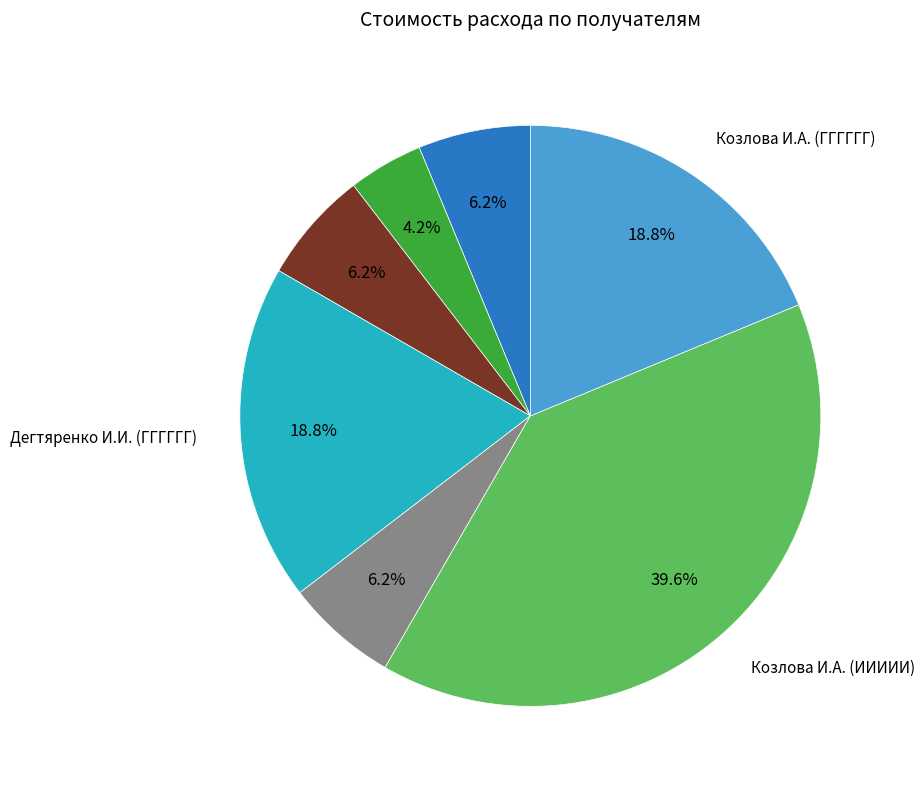

Is there any slice that represents more than half of the pie?

No